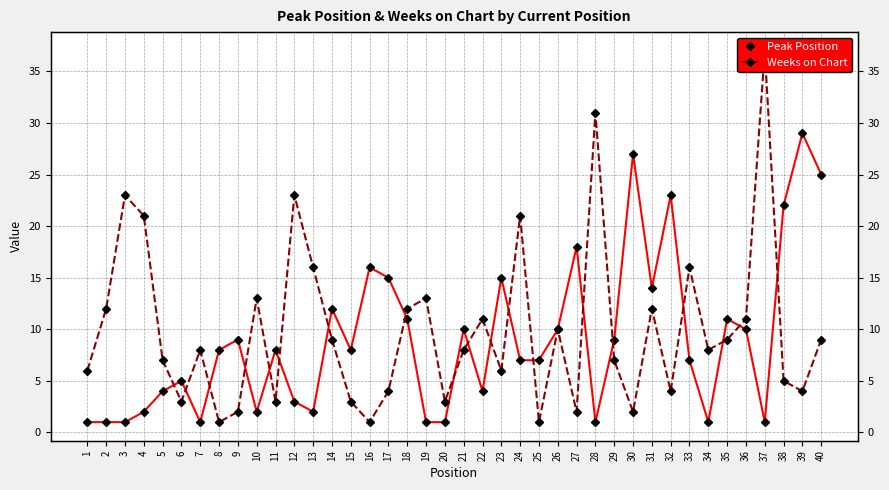

What is the difference between the Peak Position values at 25 and 18?

4